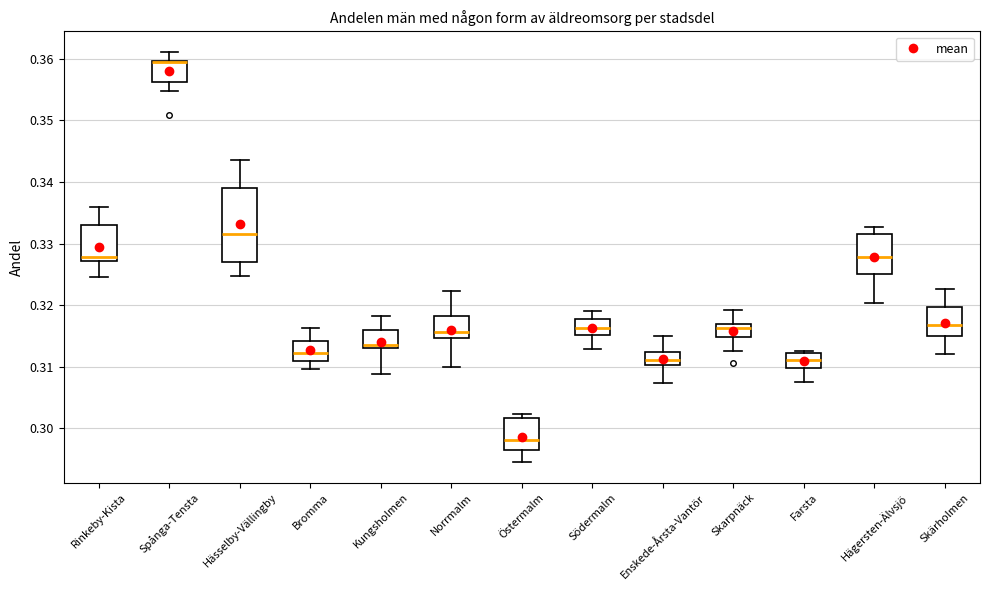

Reading left to right, read every box against the y-axis: the position of its median line, the range the box covers, and the ends of its whiskers. The values are not printed on the chart, so give them approximately, as read against the axis.

Rinkeby-Kista: median 0.328, box 0.327 to 0.333, whiskers 0.324 to 0.336
Spånga-Tensta: median 0.359 (drawn on the box's upper edge), box 0.356 to 0.360, whiskers 0.355 to 0.361
Hässelby-Vällingby: median 0.332, box 0.327 to 0.339, whiskers 0.325 to 0.343
Bromma: median 0.312, box 0.311 to 0.314, whiskers 0.310 to 0.316
Kungsholmen: median 0.314, box 0.313 to 0.316, whiskers 0.309 to 0.318
Norrmalm: median 0.316, box 0.315 to 0.318, whiskers 0.310 to 0.322
Östermalm: median 0.298, box 0.297 to 0.302, whiskers 0.295 to 0.302 (just above the box's upper edge)
Södermalm: median 0.316, box 0.315 to 0.318, whiskers 0.313 to 0.319
Enskede-Årsta-Vantör: median 0.311, box 0.310 to 0.312, whiskers 0.307 to 0.315
Skarpnäck: median 0.316, box 0.315 to 0.317, whiskers 0.313 to 0.319
Farsta: median 0.311, box 0.310 to 0.312, whiskers 0.307 to 0.313
Hägersten-Älvsjö: median 0.328, box 0.325 to 0.331, whiskers 0.320 to 0.333
Skärholmen: median 0.317, box 0.315 to 0.320, whiskers 0.312 to 0.323